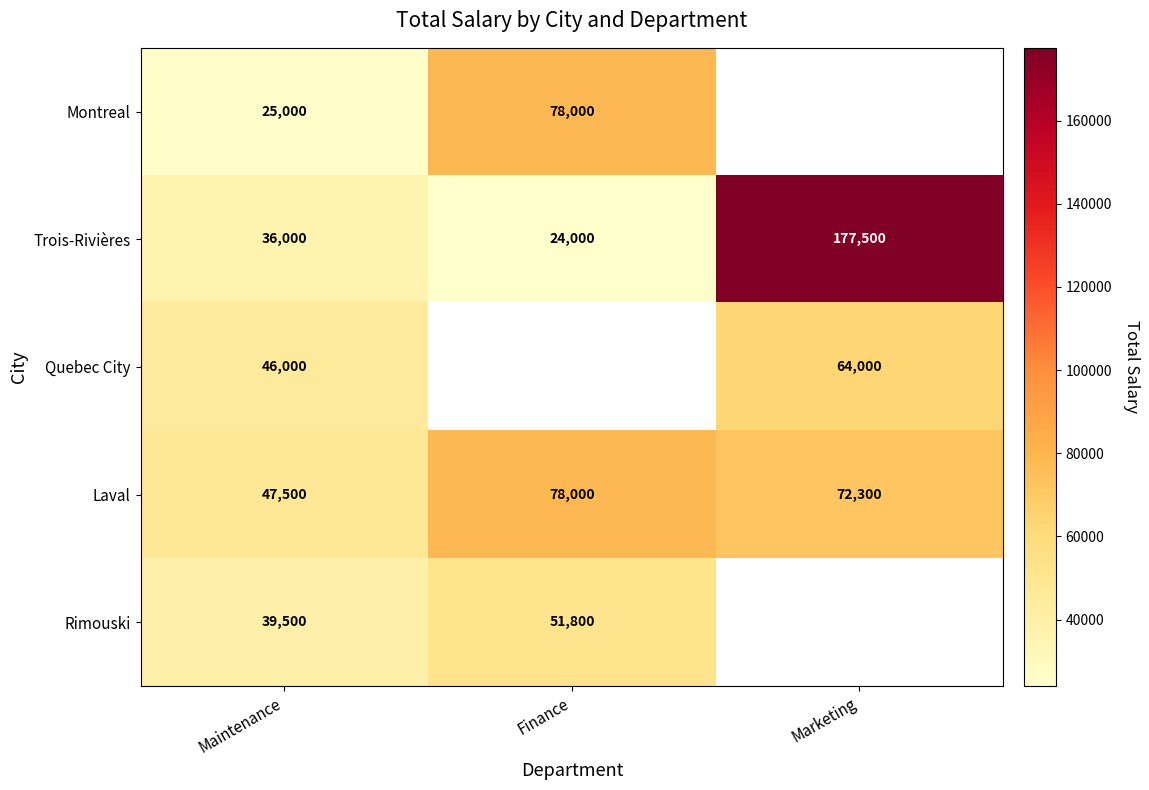

Rank the categories by Laval value from highest to lowest.

Finance, Marketing, Maintenance